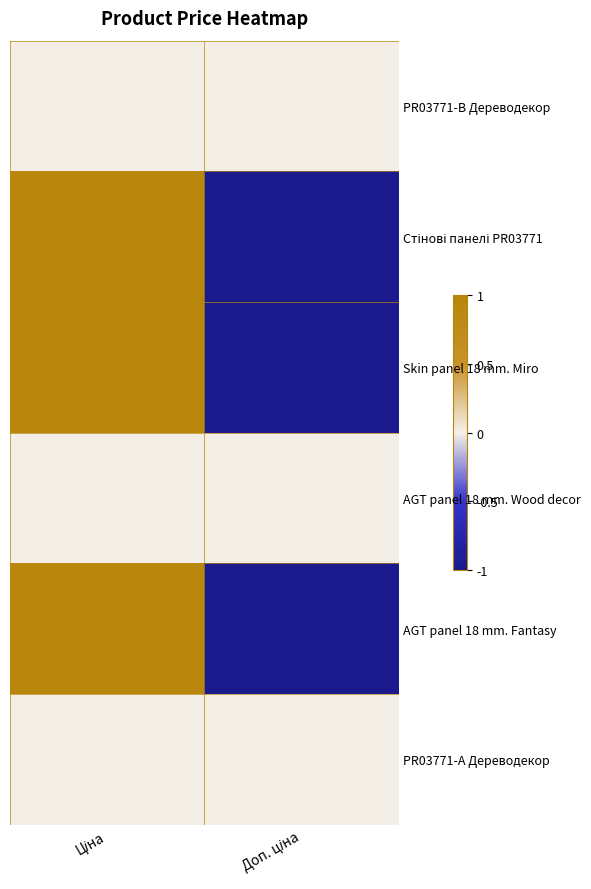

Is the value of Skin panel 18 mm. Miro at Ціна greater than the value of AGT panel 18 mm. Fantasy at Ціна?

No